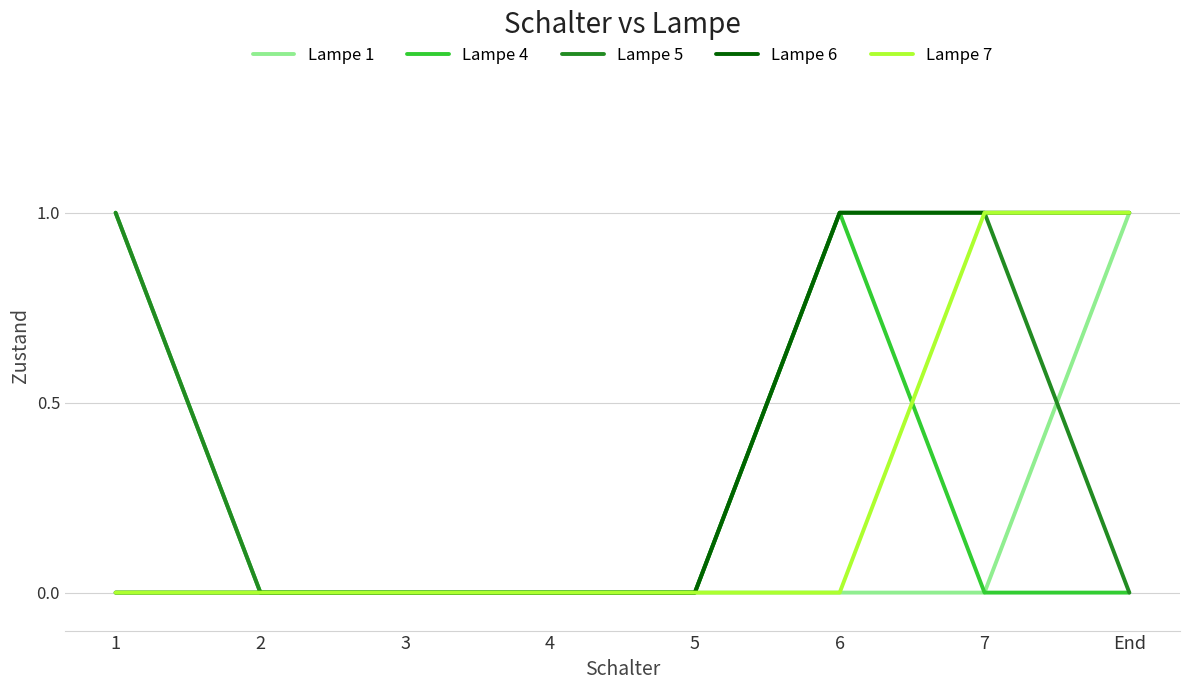

True or false: Lampe 7 has a value of 1 at 1.

False